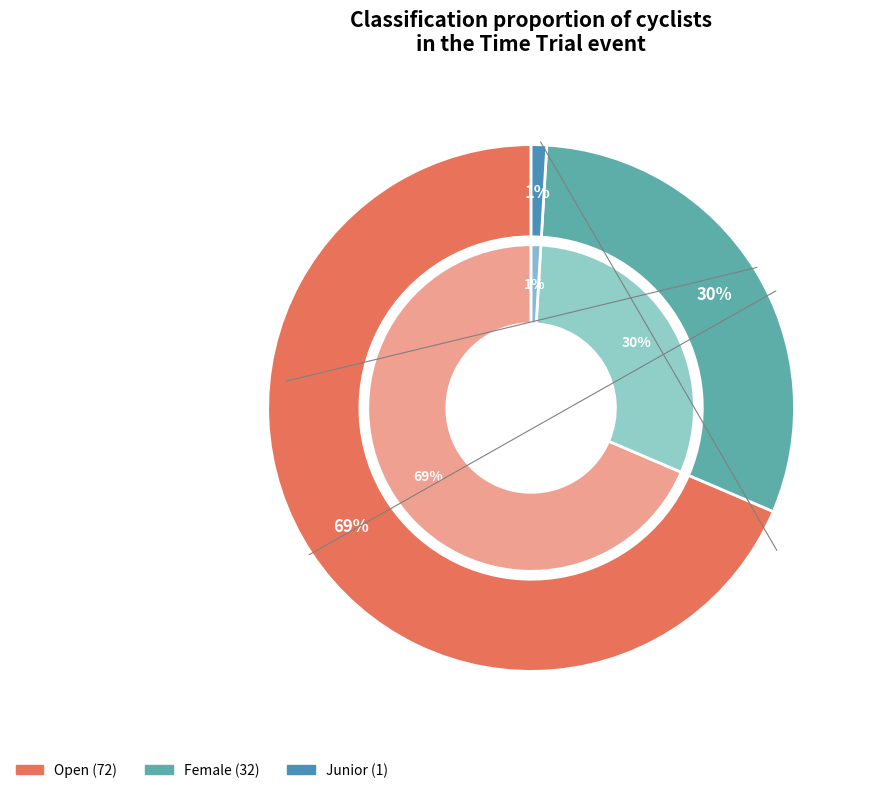

To the nearest percent, what percentage of the pie is Junior?

1%